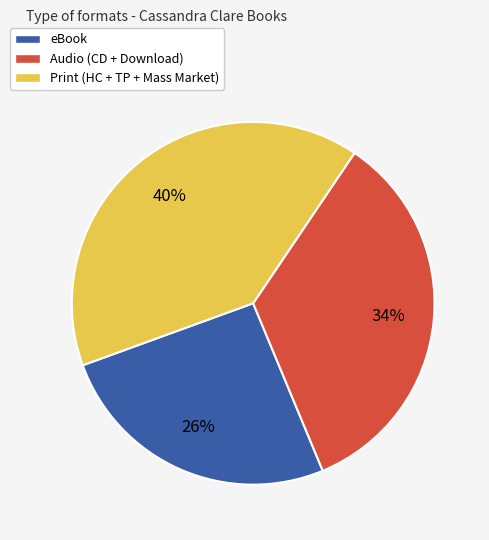

How many slices are in this pie chart?

3